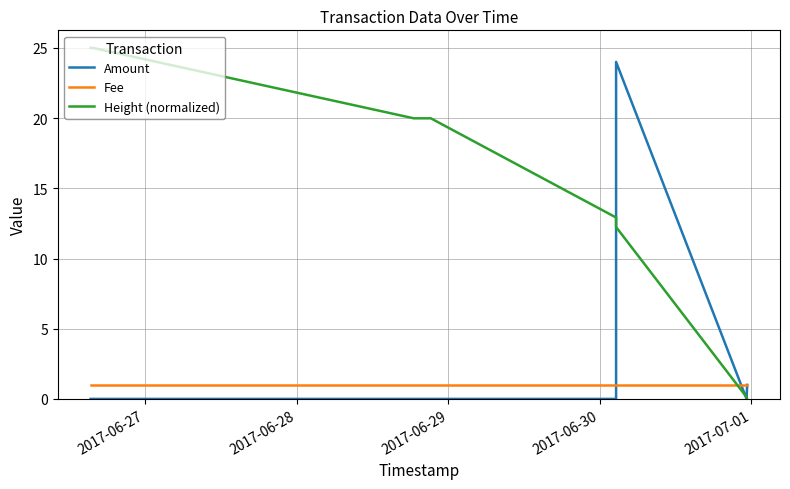

The Fee series shows 1.0 at 2017-06-27. True or false?

True